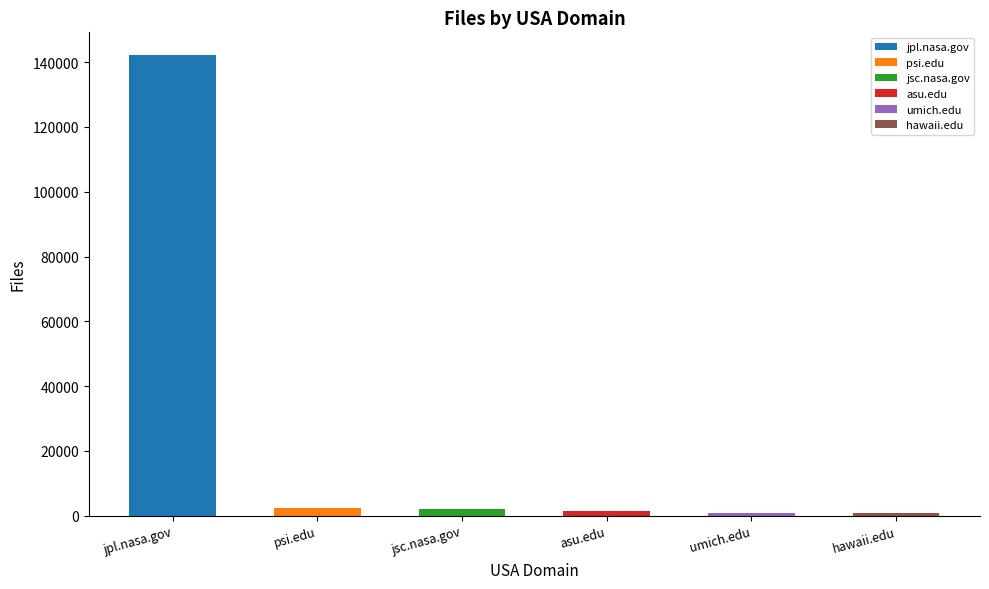

What is the label of the 2nd bar from the right?

umich.edu